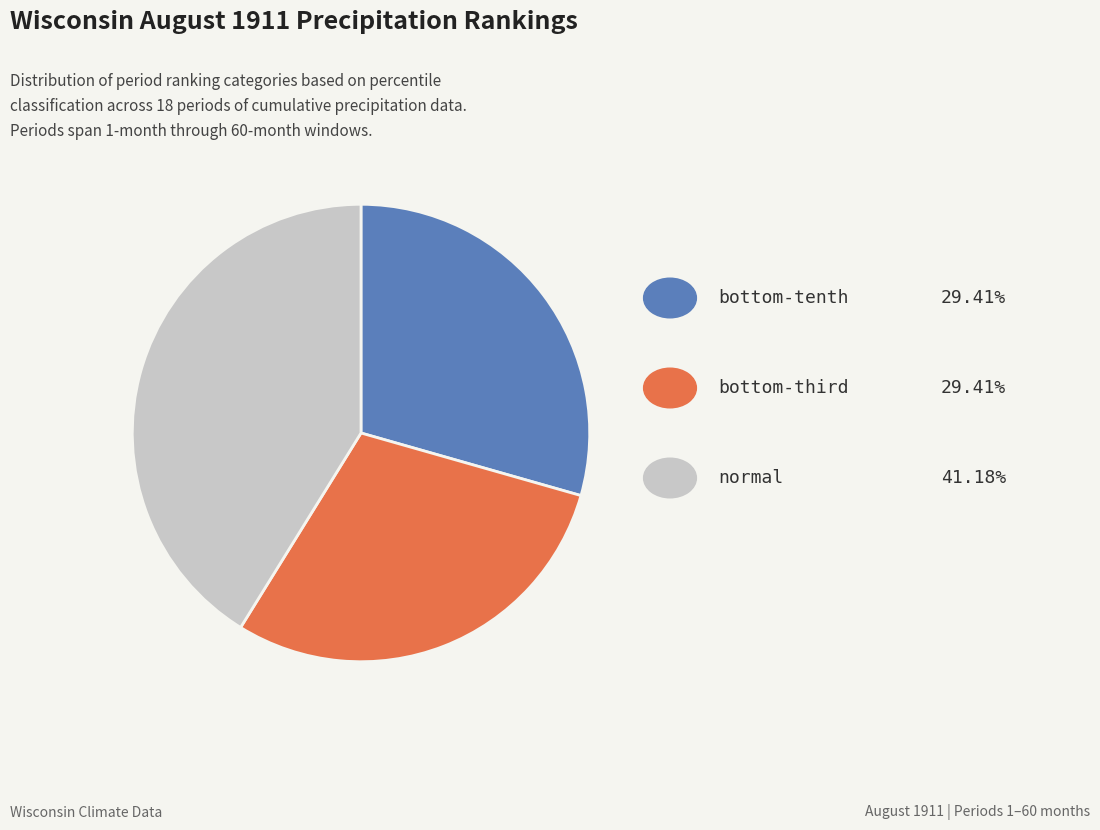

Does any single category account for the majority?

No